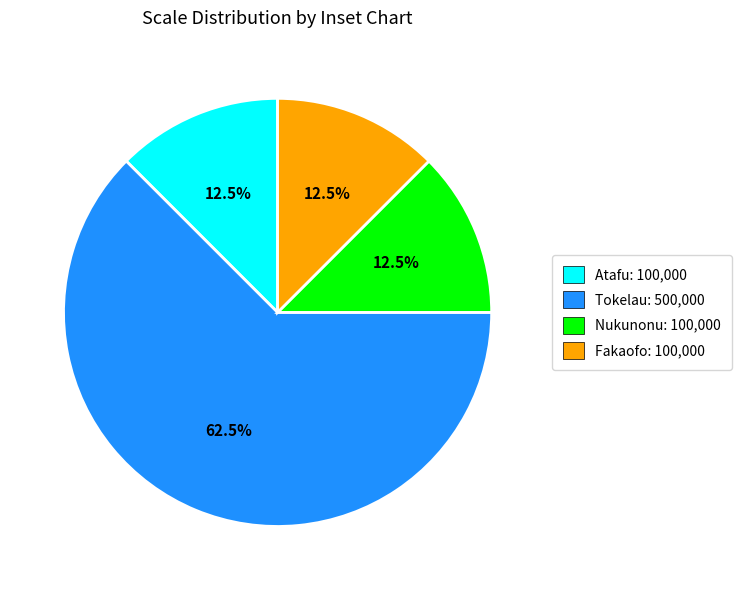

What is the largest slice in the pie chart?

Tokelau